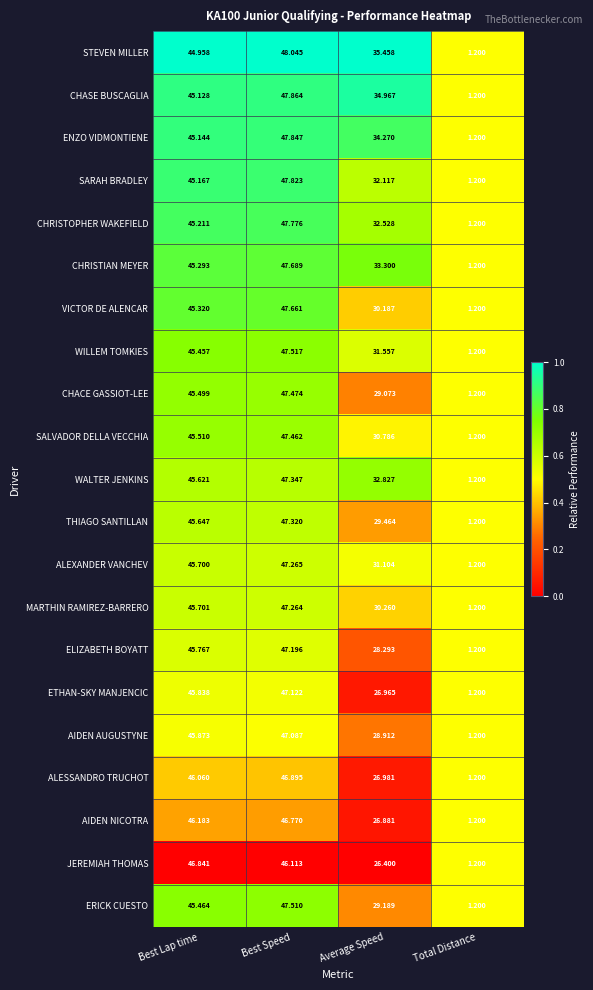

Which series has the widest spread of values?

STEVEN MILLER